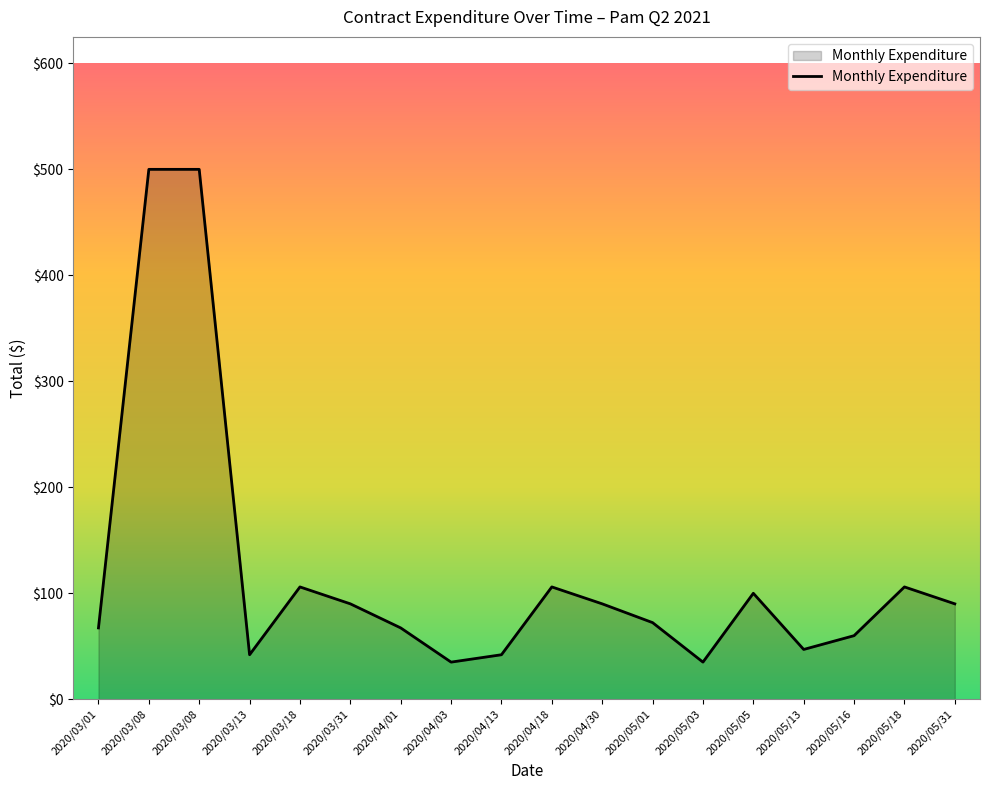

Is this an area chart (filled region under the line)?

Yes